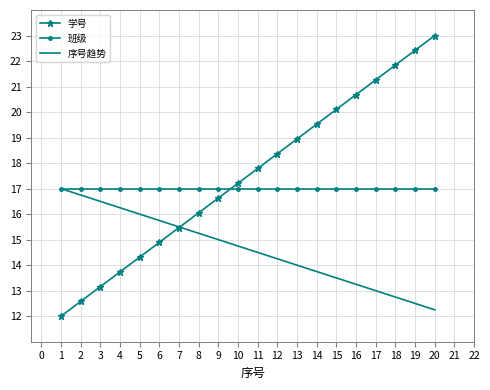

True or false: 班级 and 学号 cross at least once.

True